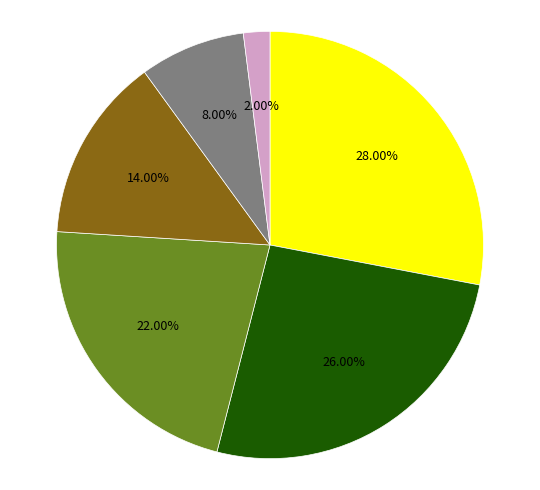

Is there a majority slice in this chart?

No